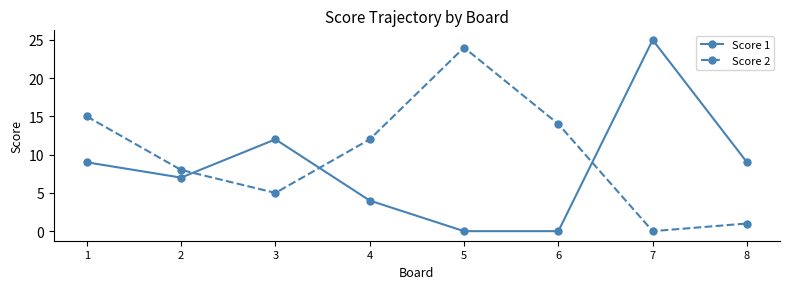

Is it true that Score 2 equals -14 at 7?

False